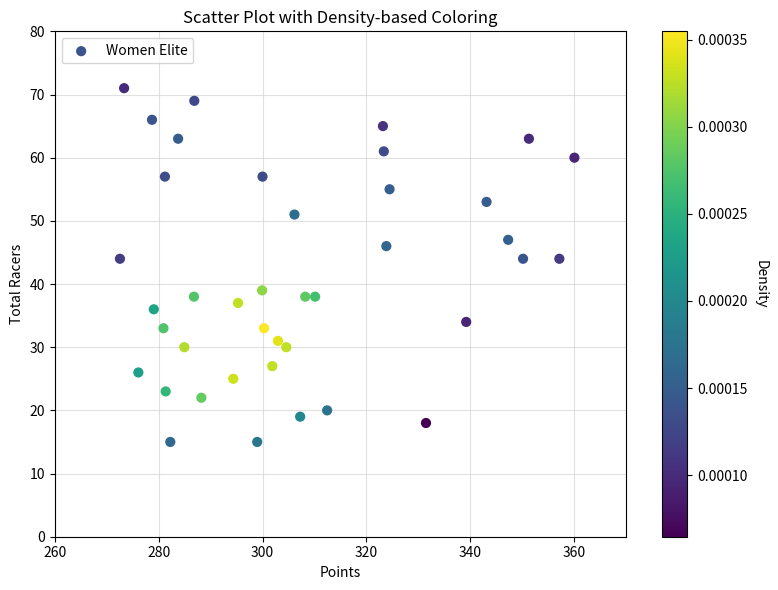

What is the range of Y values (max minus min)?

56